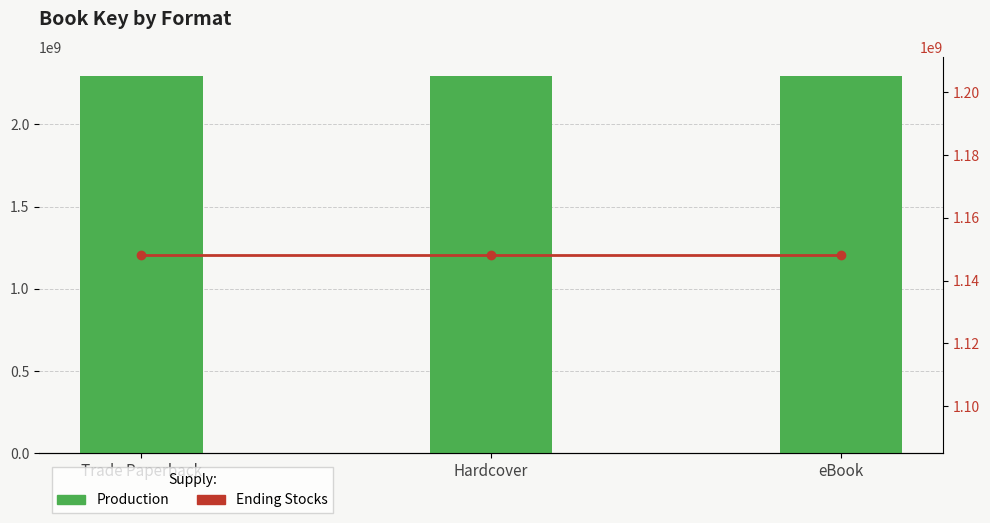

Reading left to right, what are all the values shown in this chart?

Production (Key Sum): Trade Paperback=2296320037.0	Hardcover=2296320037.0	eBook=2296320037.0
Ending Stocks (Key Mean): Trade Paperback=1148160018.5	Hardcover=1148160018.5	eBook=1148160018.5